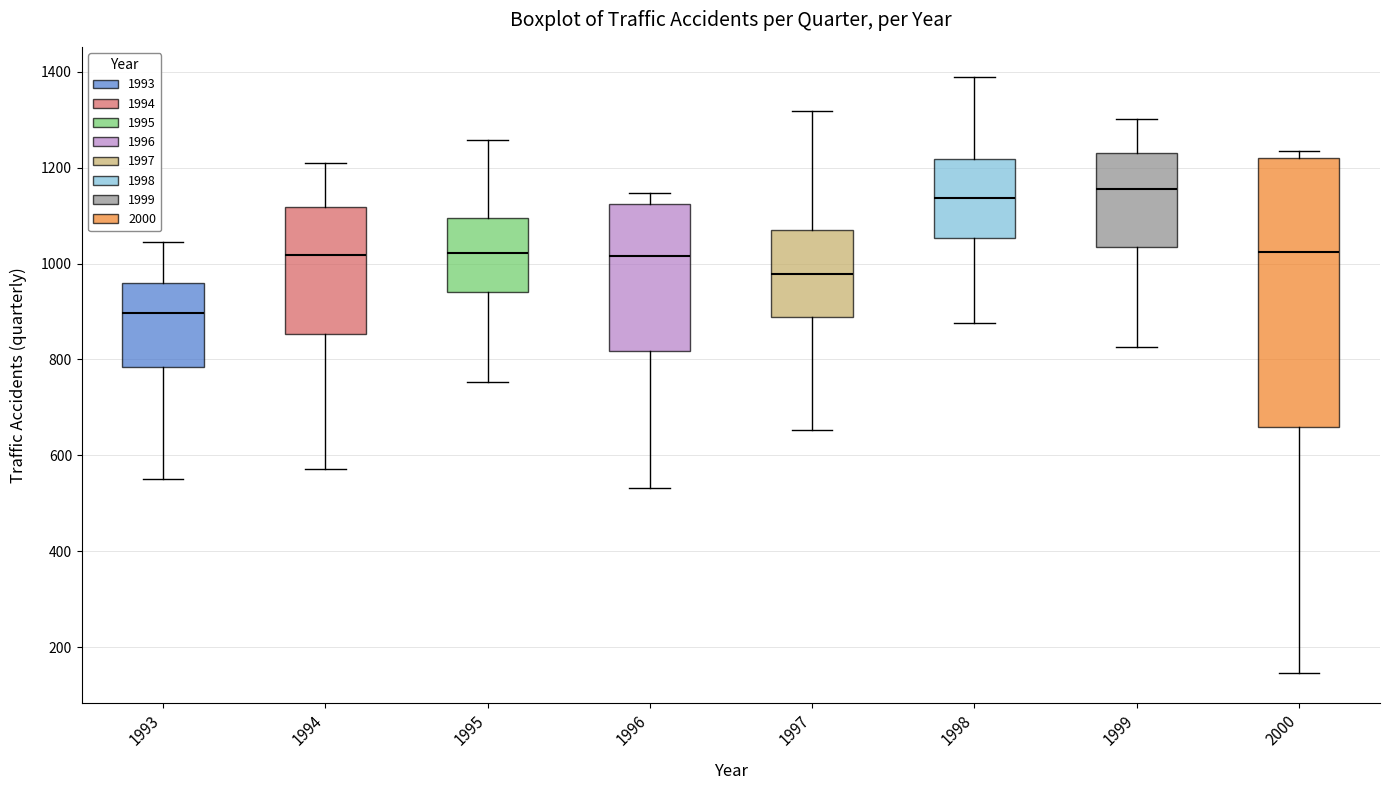

Where does the lower whisker of the box at x = 1997 end on the y-axis? The values are not printed on the chart, so give them approximately, as read against the axis.

660